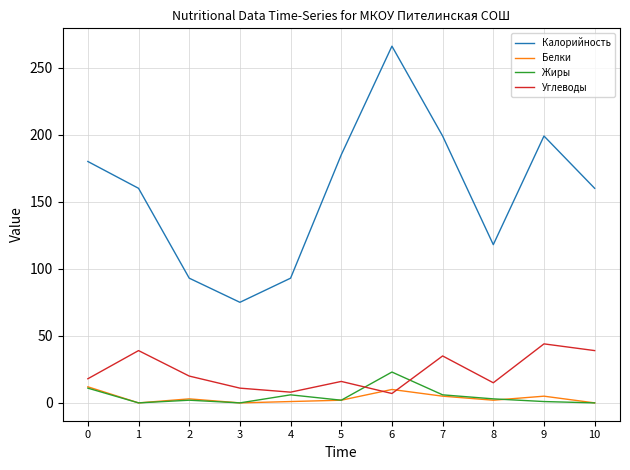

True or false: Белки and Калорийность intersect in this chart.

False